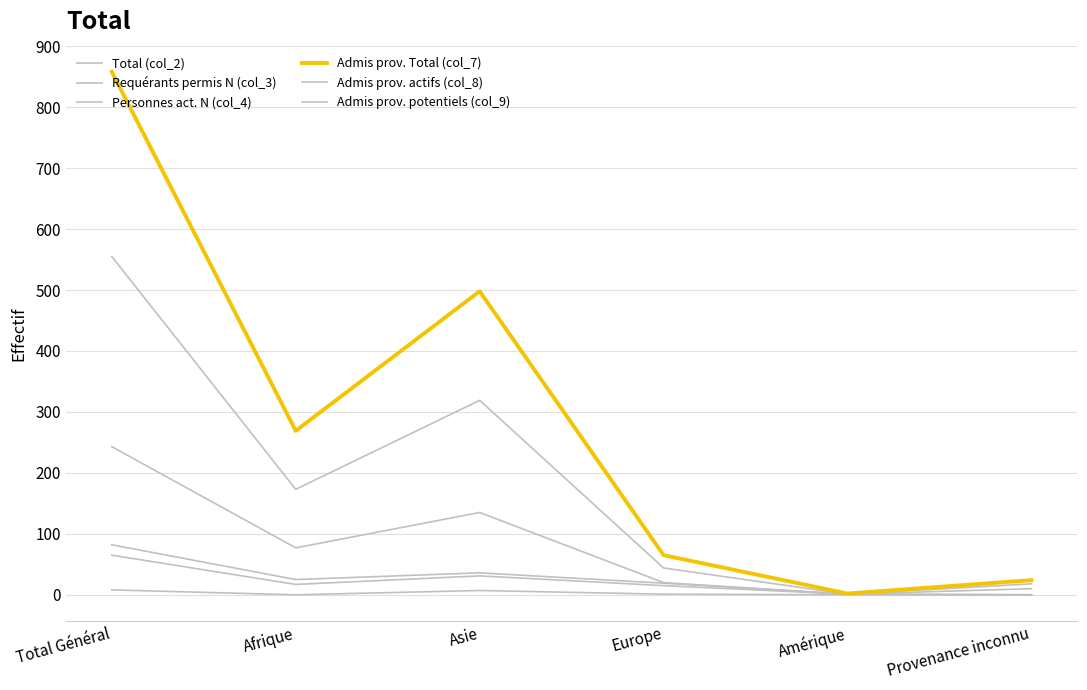

Which series has the largest total across all categories?

Admis prov. Total (col_7)